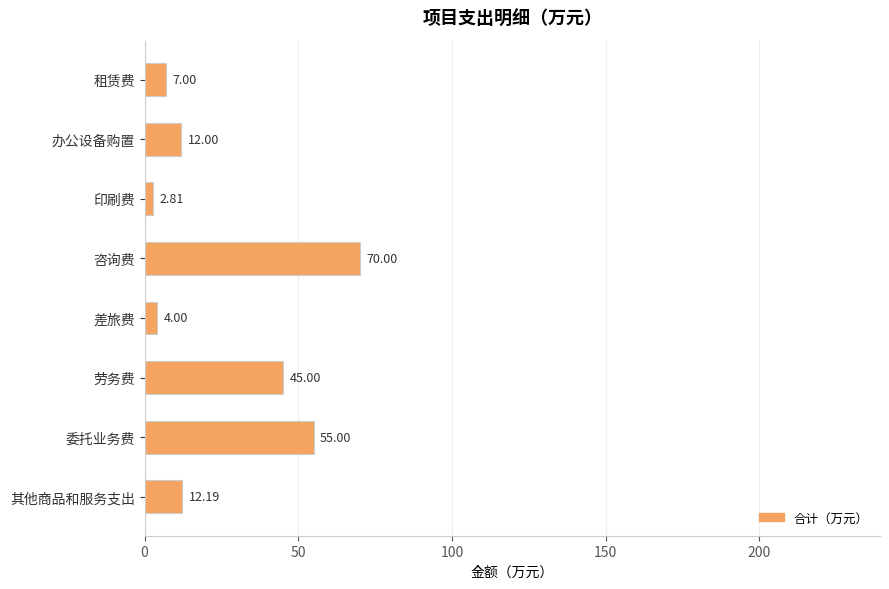

What is the label of the 7th bar from the bottom?

办公设备购置